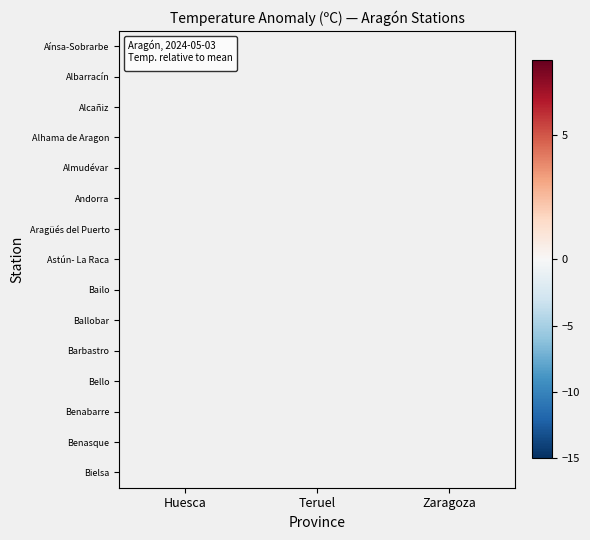

How many categories are shown in the chart?

3